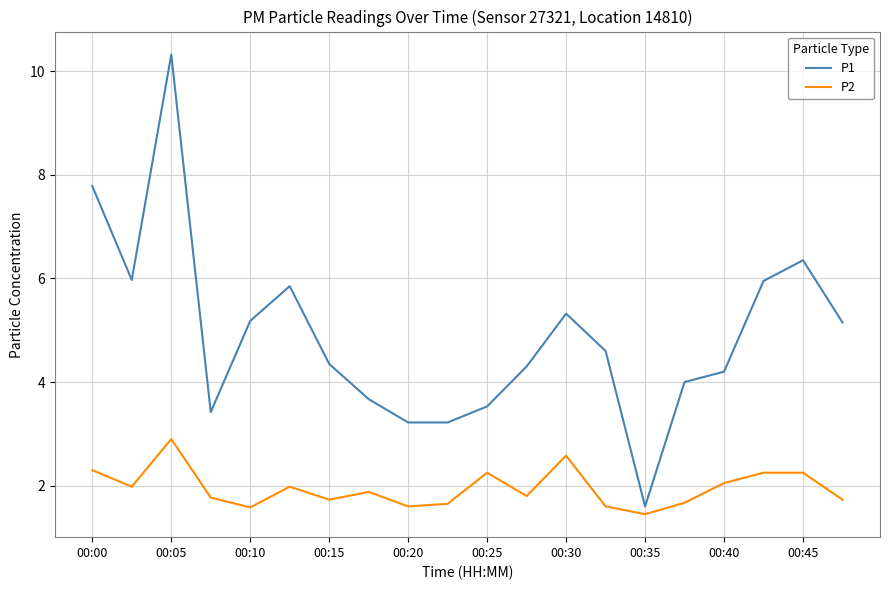

True or false: P2 and P1 intersect in this chart.

False